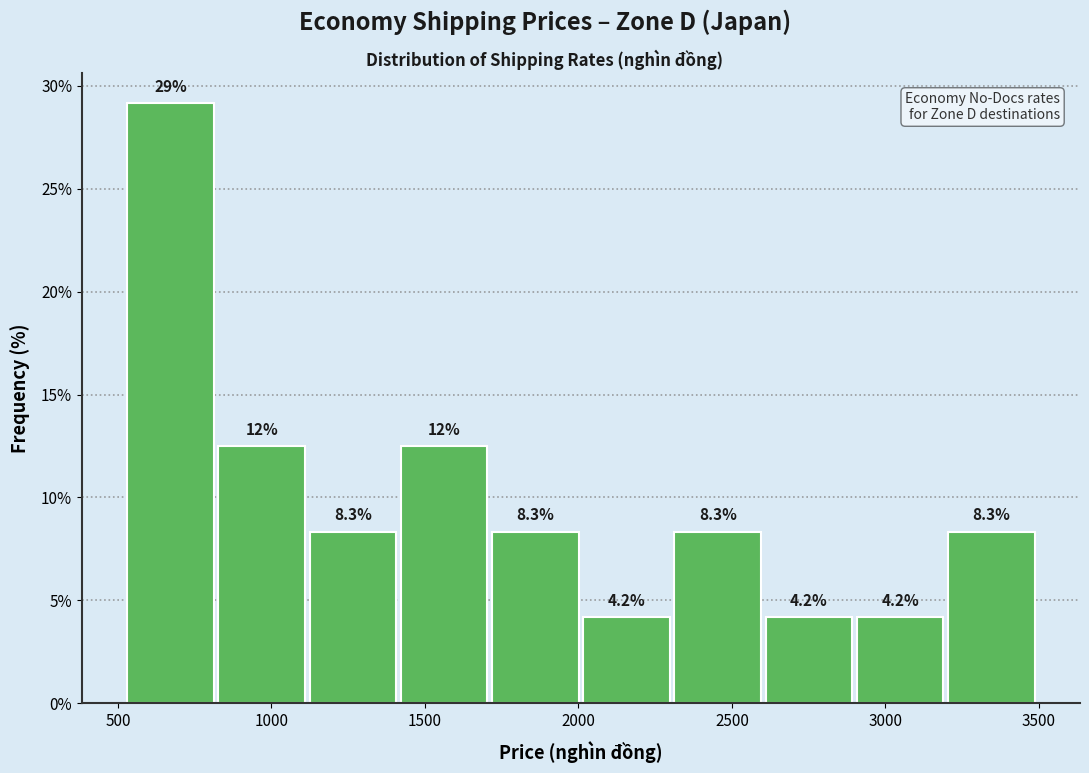

Which range on the x-axis has the tallest bar?

550 to 850